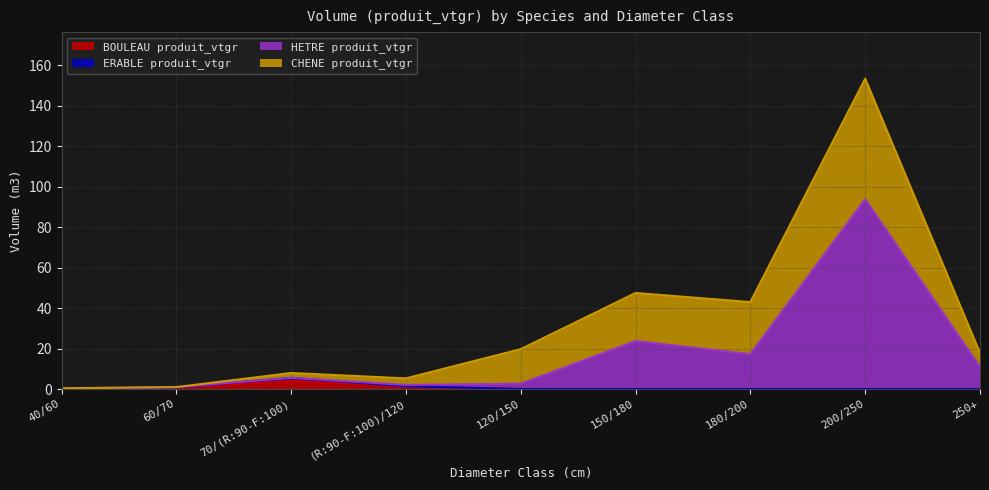

Which category has the lowest value in the HETRE produit_vtgr series?

40/60